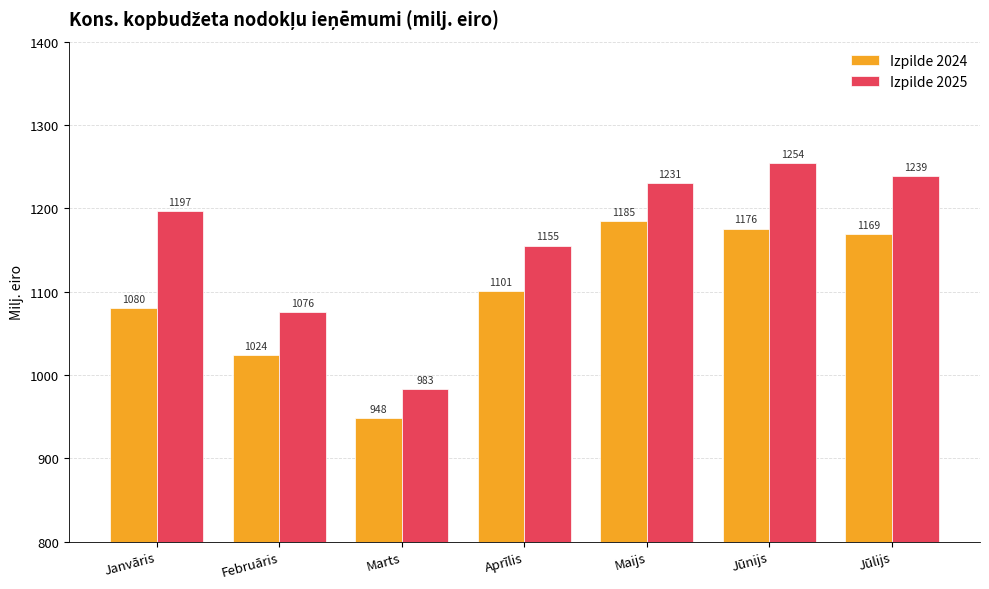

What is the spread (max minus min) of values at Maijs?

46.0